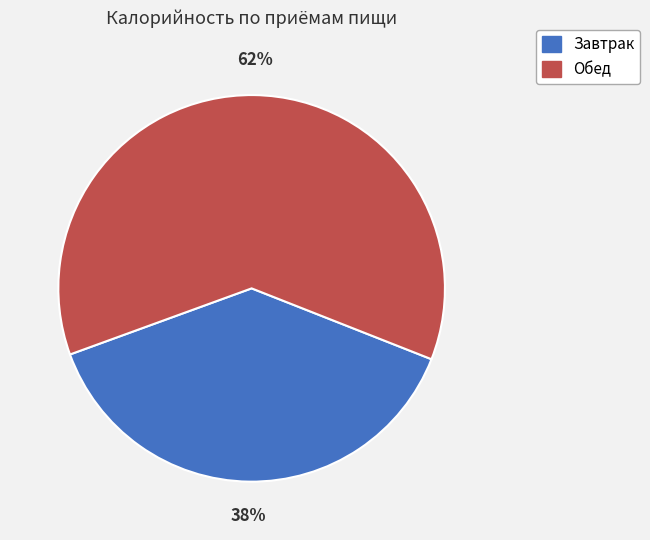

To the nearest percent, what is the average slice percentage?

50%